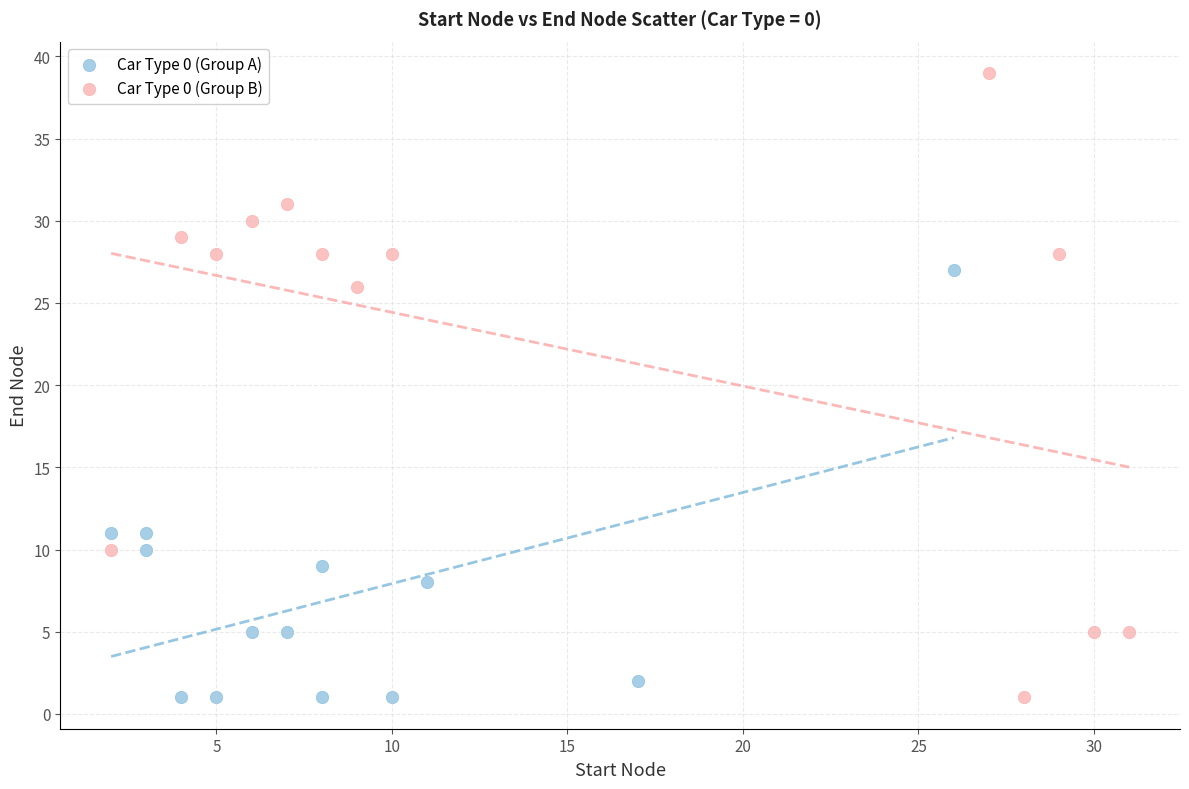

What are all the series names shown in the legend?

Car Type 0 (Group A), Car Type 0 (Group B)